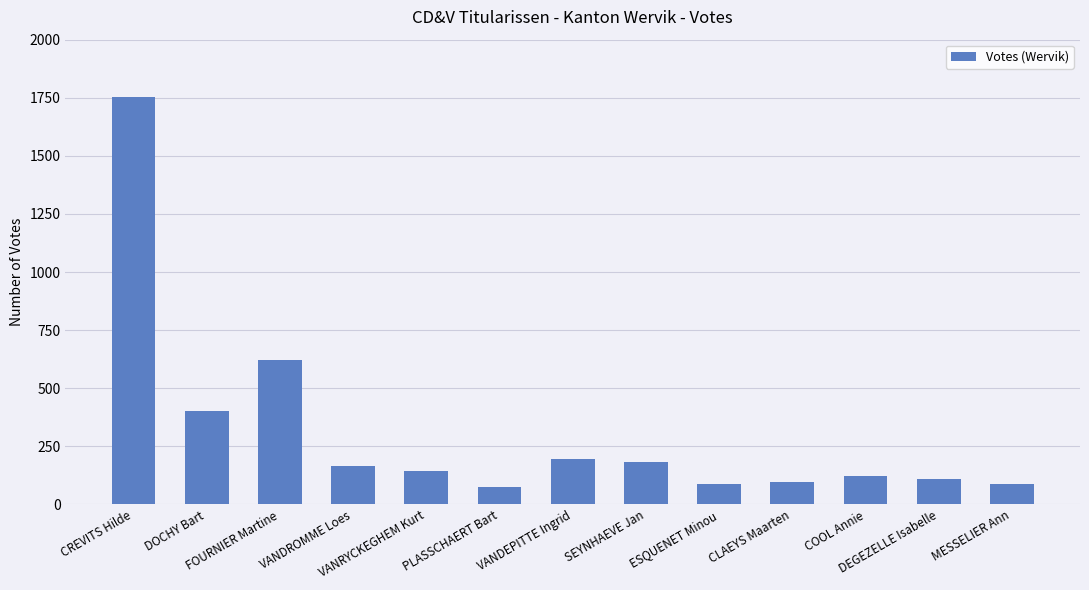

What is the average value?

311